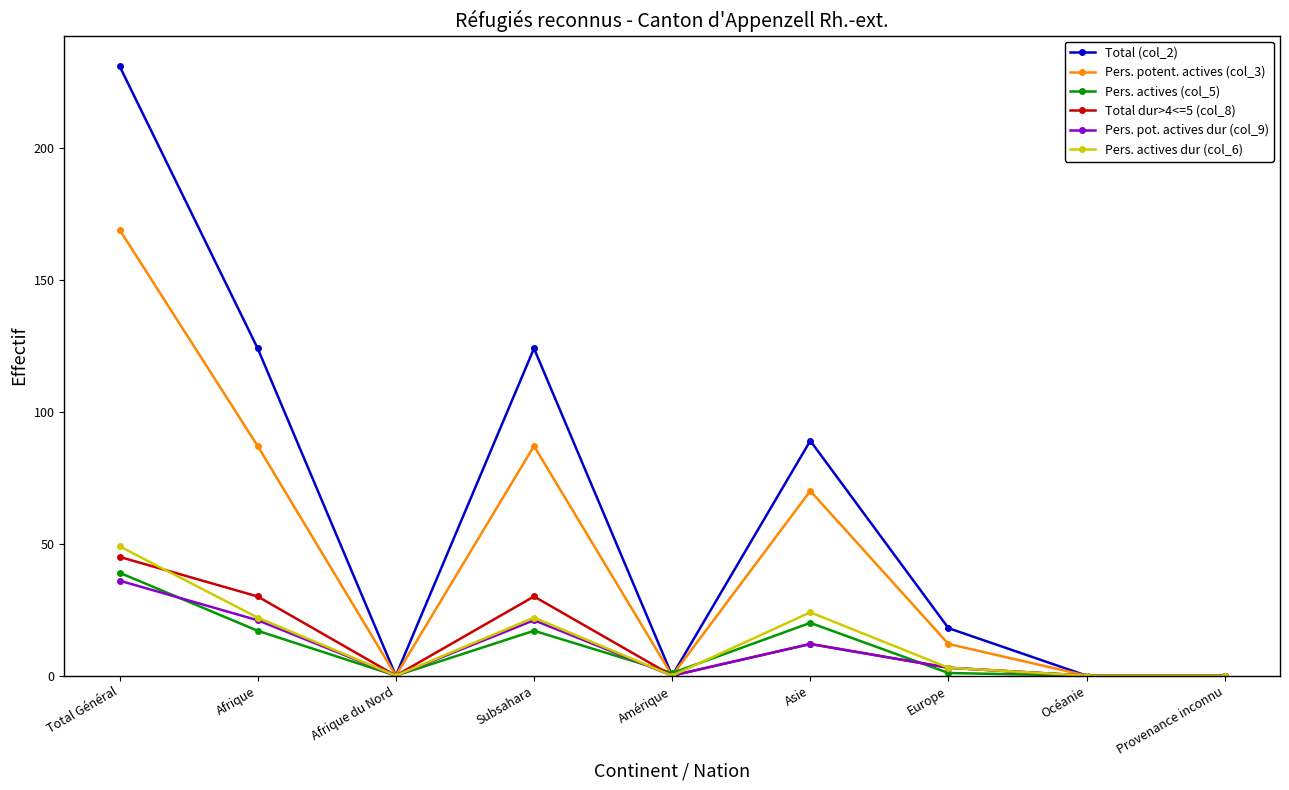

What is the maximum value shown in the chart?

231